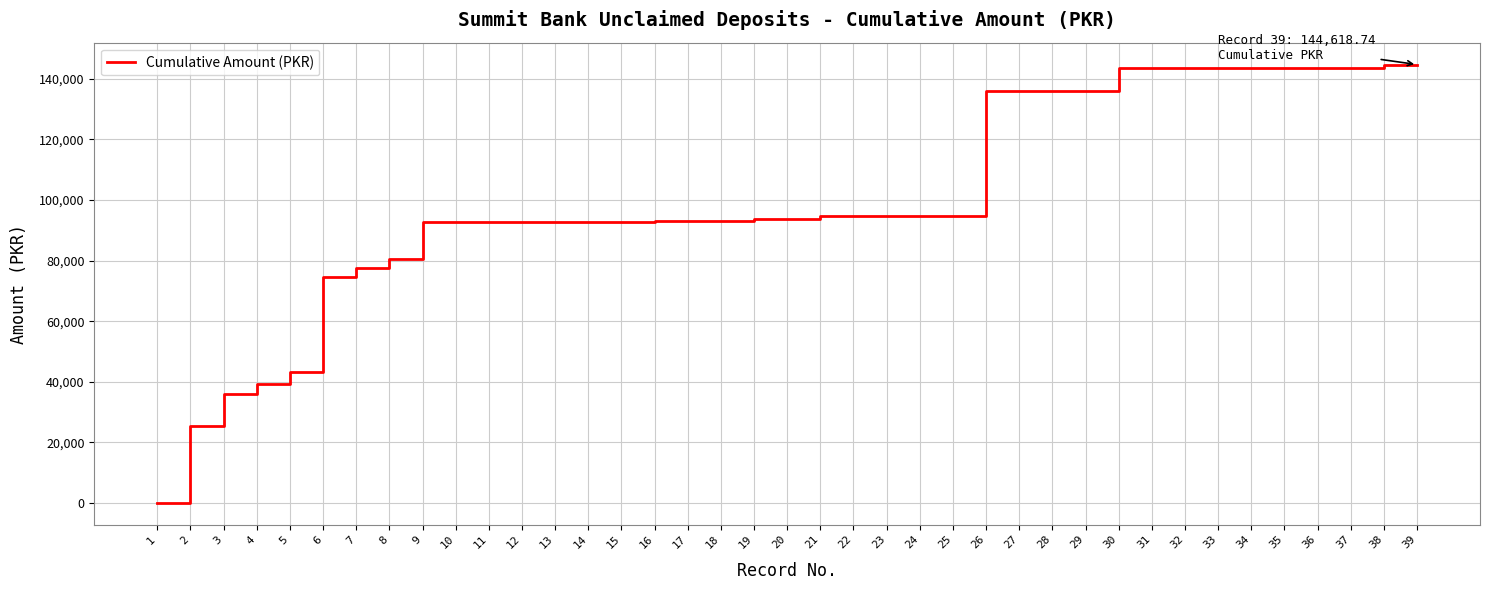

True or false: the data shows 92893.3 at 18.

True